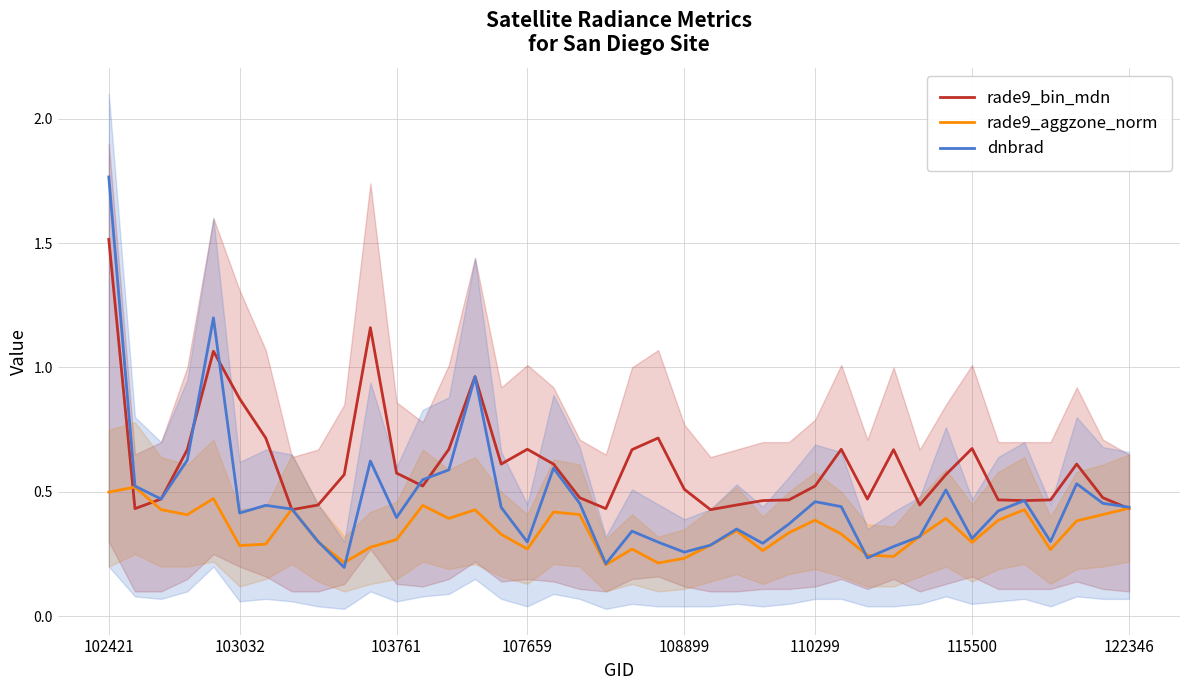

How many times do dnbrad and rade9_bin_mdn cross each other?

10